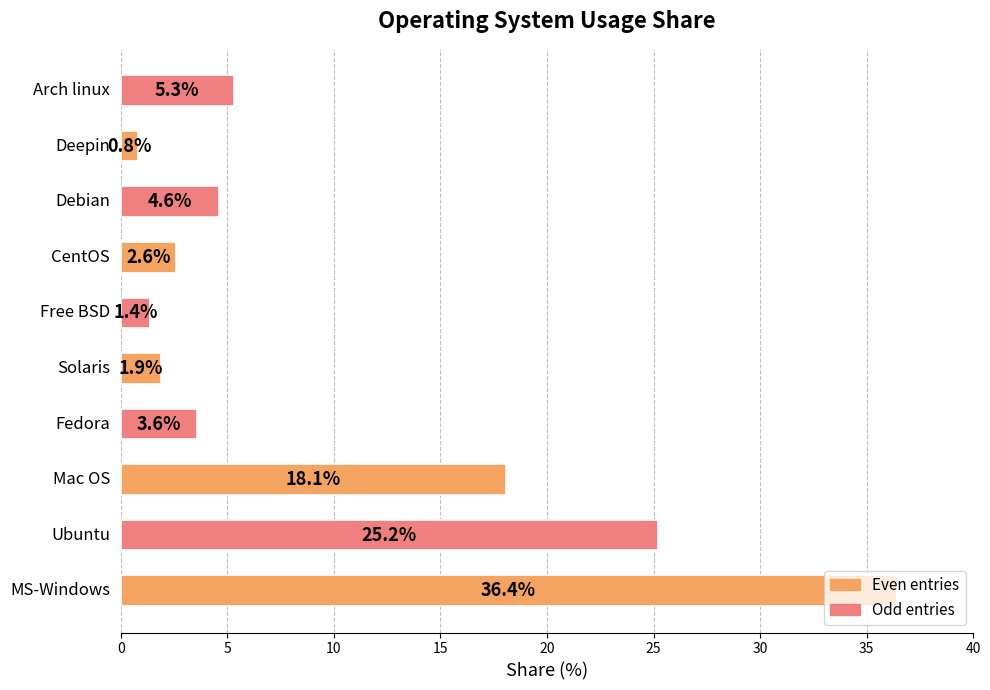

What is the difference between the maximum and second lowest values?

35.0